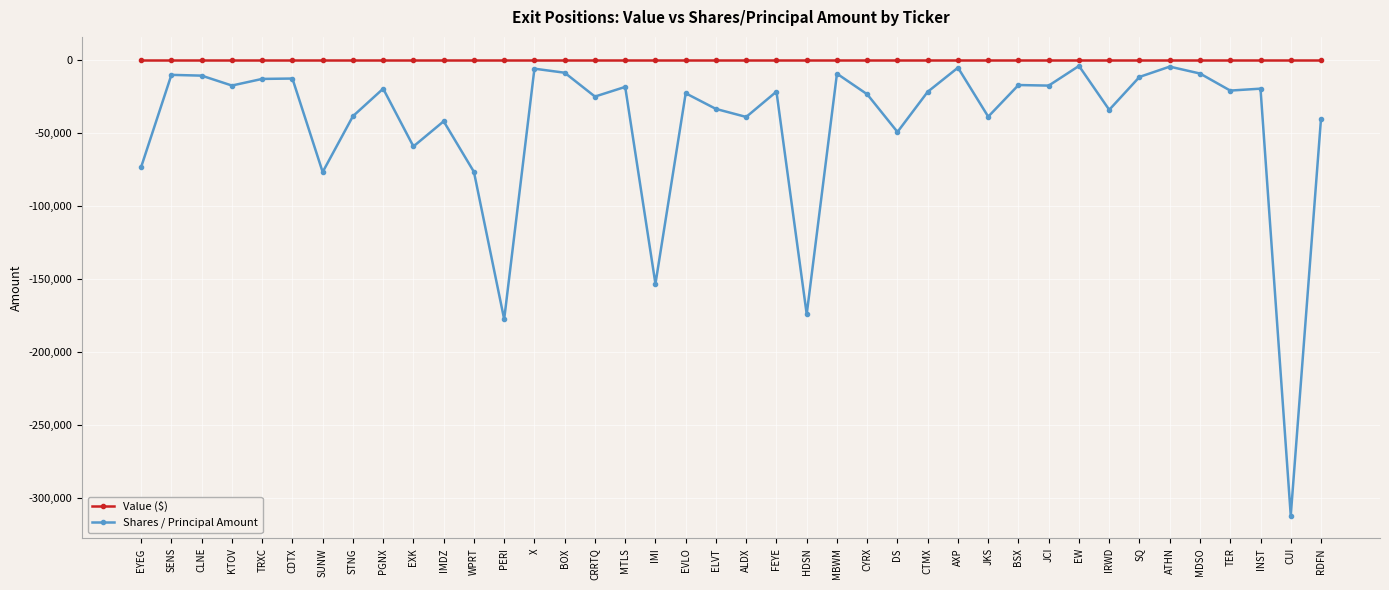

True or false: Shares / Principal Amount and Value ($) intersect in this chart.

False